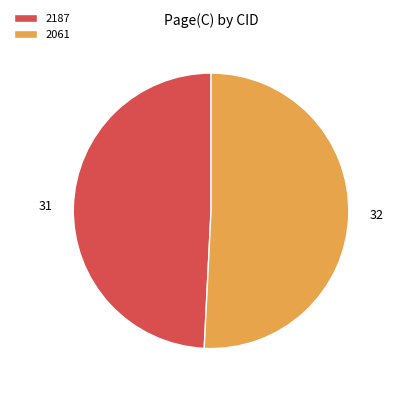

The 2061 slice represents 43% of the pie. True or false?

False